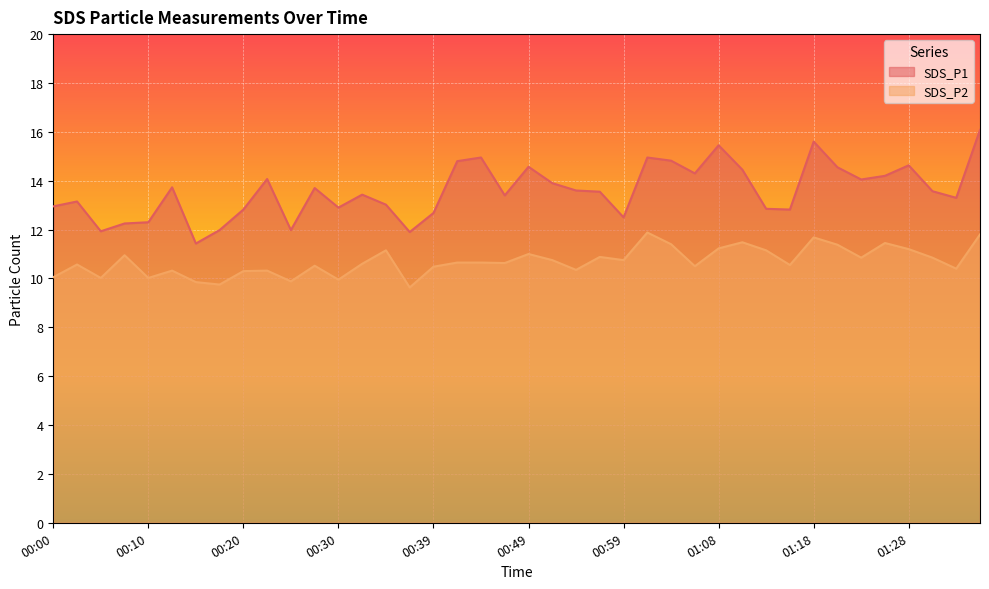

Rank the series by their maximum value, from lowest to highest.

SDS_P2, SDS_P1